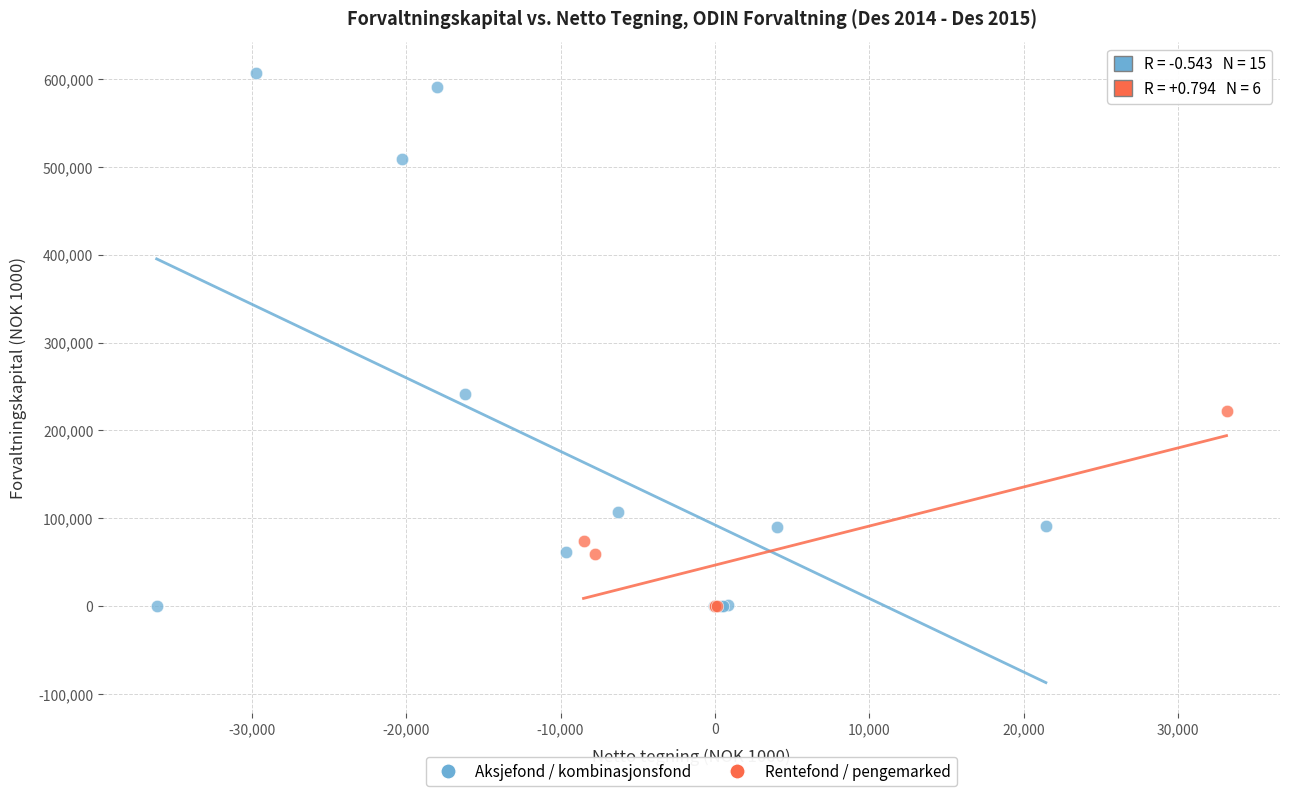

Which series has the widest spread of Y values?

Aksjefond / kombinasjonsfond